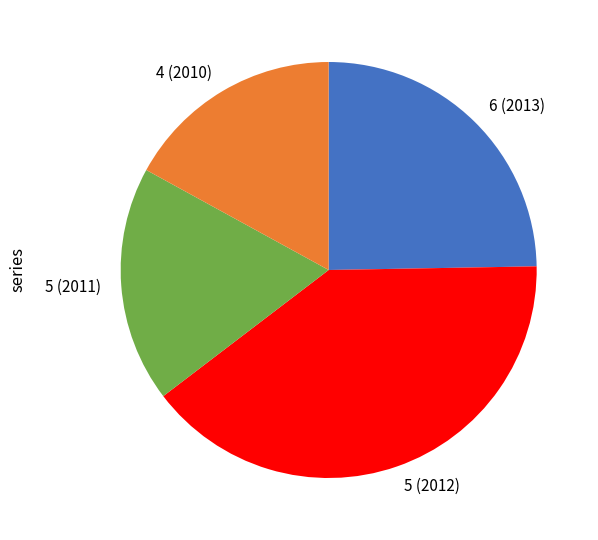

How many slices are in this pie chart?

4